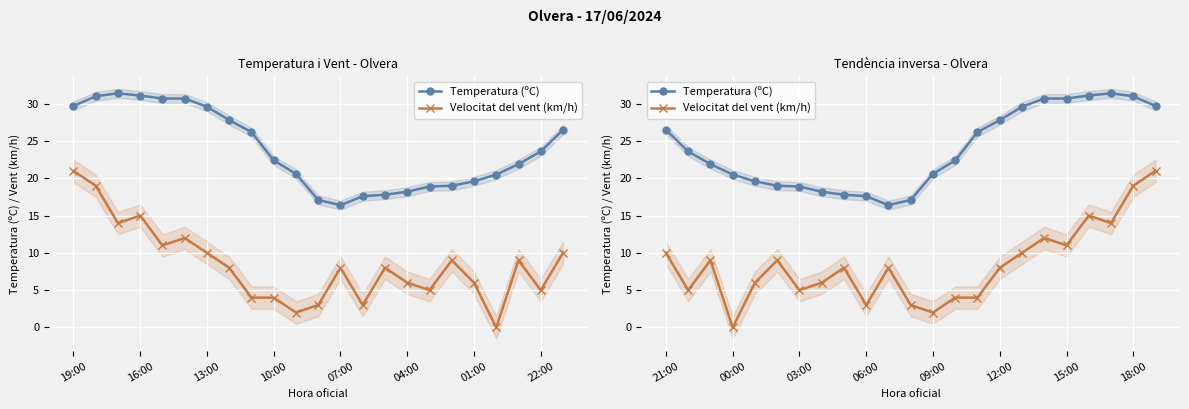

True or false: Velocitat del vent (km/h) and Temperatura (ºC) intersect in this chart.

False